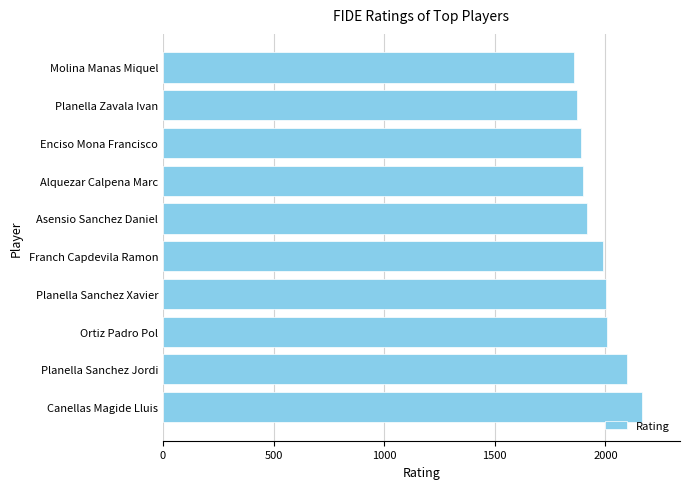

What is the difference between the maximum and minimum values?

308